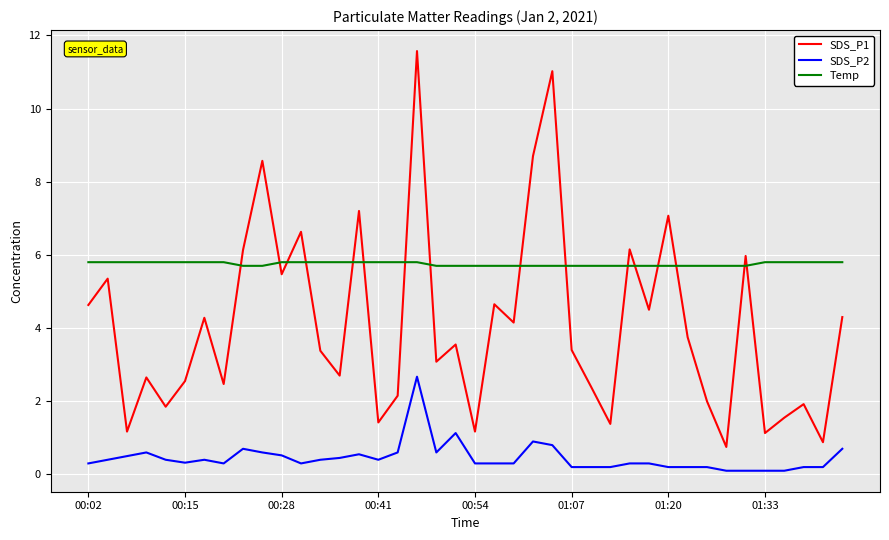

True or false: SDS_P2 and SDS_P1 cross at least once.

False